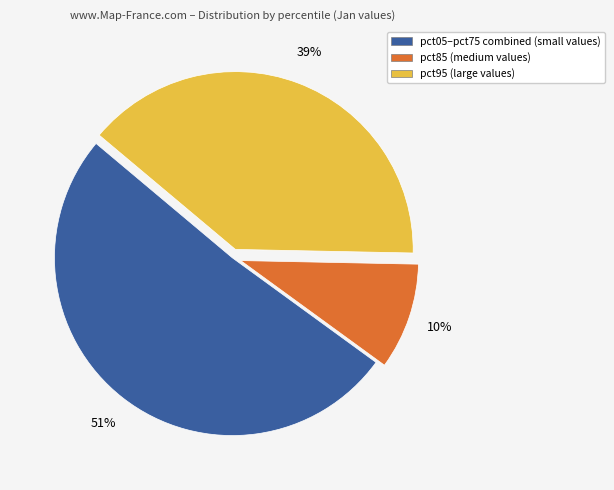

To the nearest percent, what is the difference between the largest and smallest slice percentages?

41%